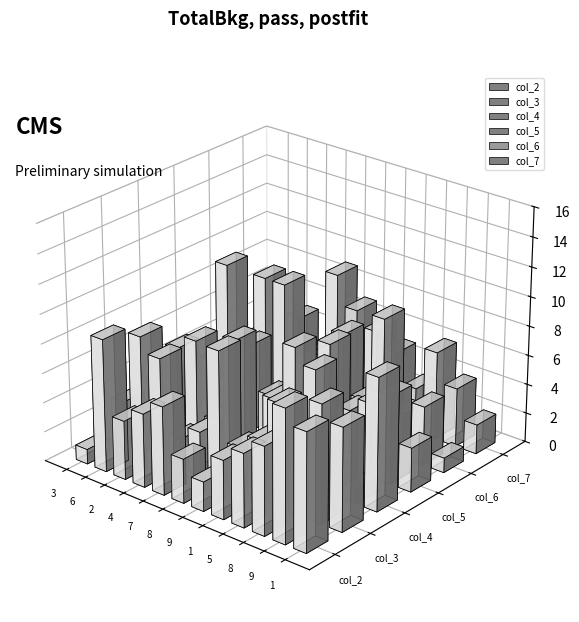

Which series changed the most between 7 and 8?

col_4